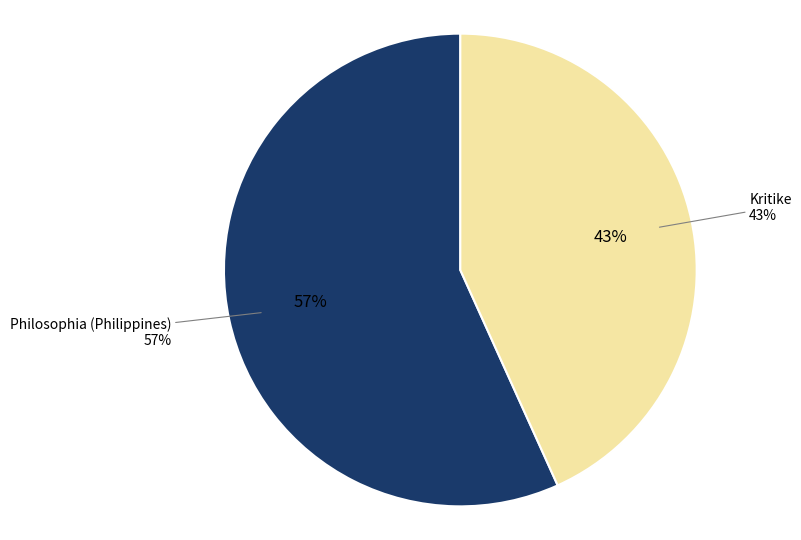

Count the number of slices in the pie.

2